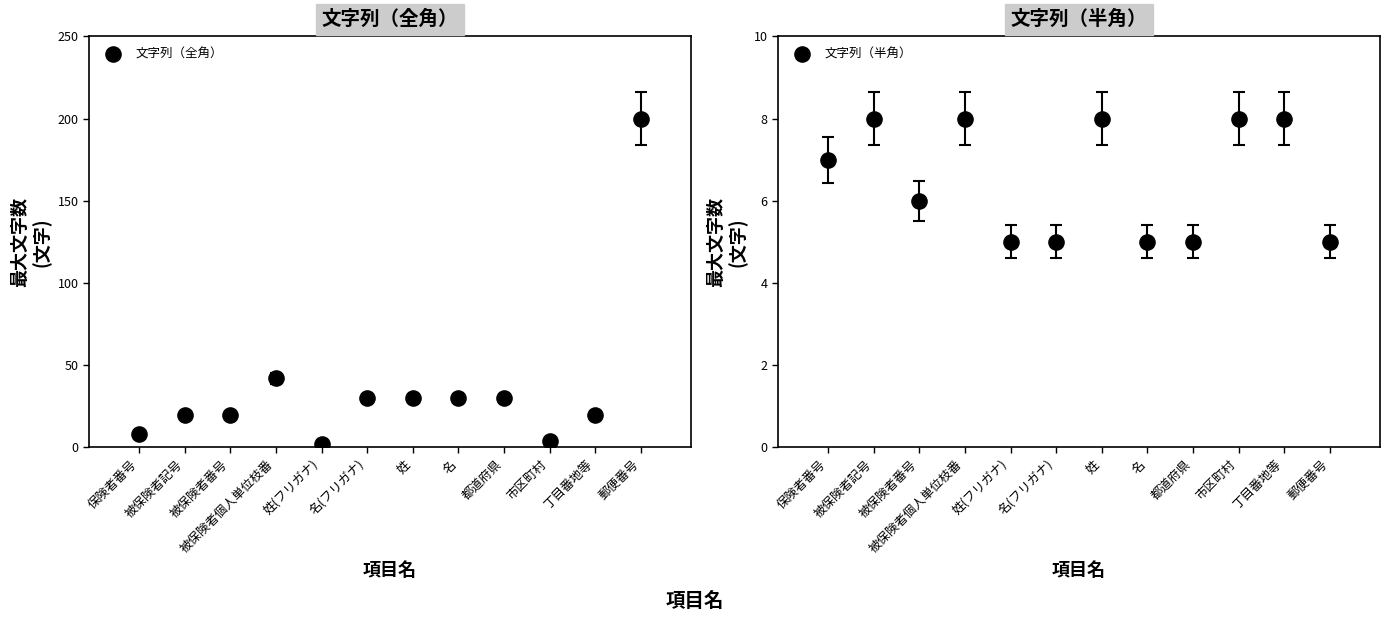

Which series contains the highest Y value?

文字列（全角）